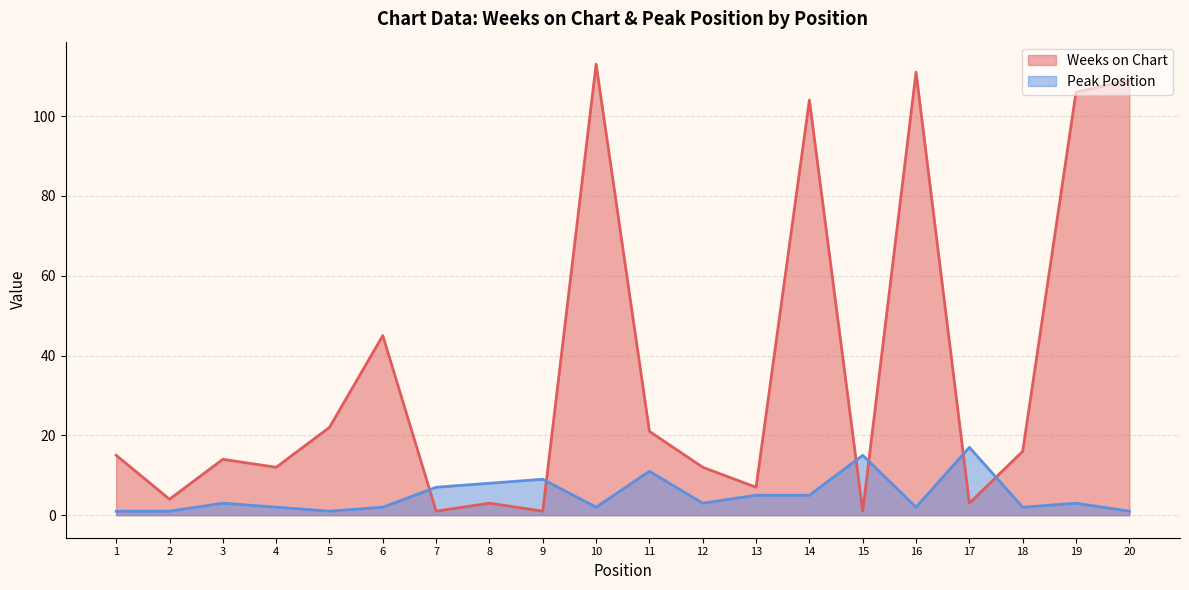

Is the value of Peak Position at 2 greater than the value of Weeks on Chart at 17?

No